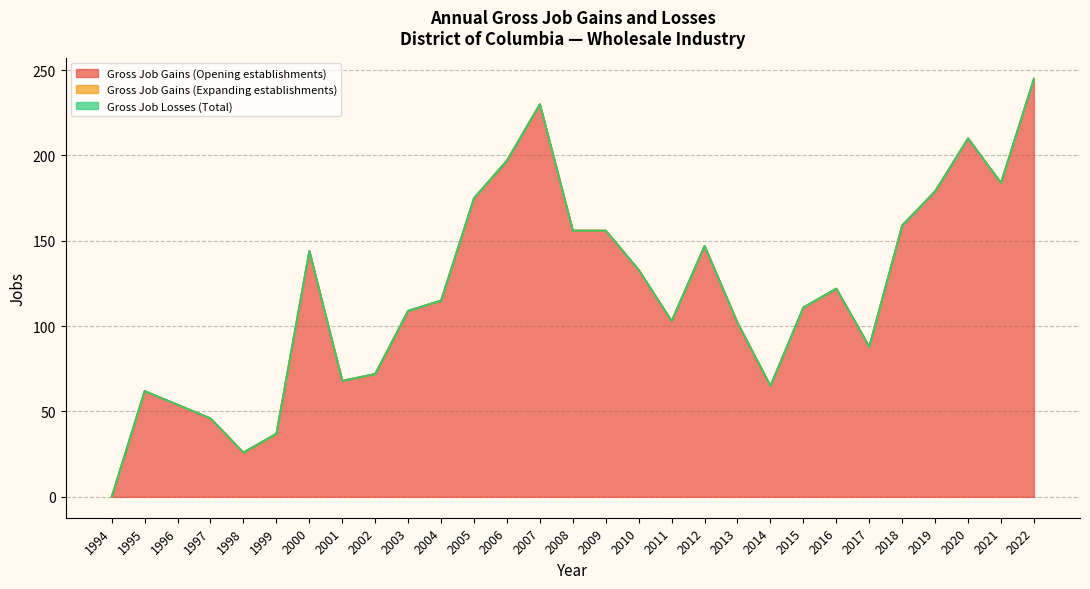

Reading left to right, extract all data points from this chart.

Gross Job Gains (Opening establishments): 0	62	54	46	26	37	144	68	72	109	115	175	197	230	156	156	133	103	147	102	65	111	122	88	159	179	210	184	245
Gross Job Gains (Expanding establishments): 0	0	0	0	0	0	0	0	0	0	0	0	0	0	0	0	0	0	0	0	0	0	0	0	0	0	0	0	0
Gross Job Losses (Total): 0	0	0	0	0	0	0	0	0	0	0	0	0	0	0	0	0	0	0	0	0	0	0	0	0	0	0	0	0